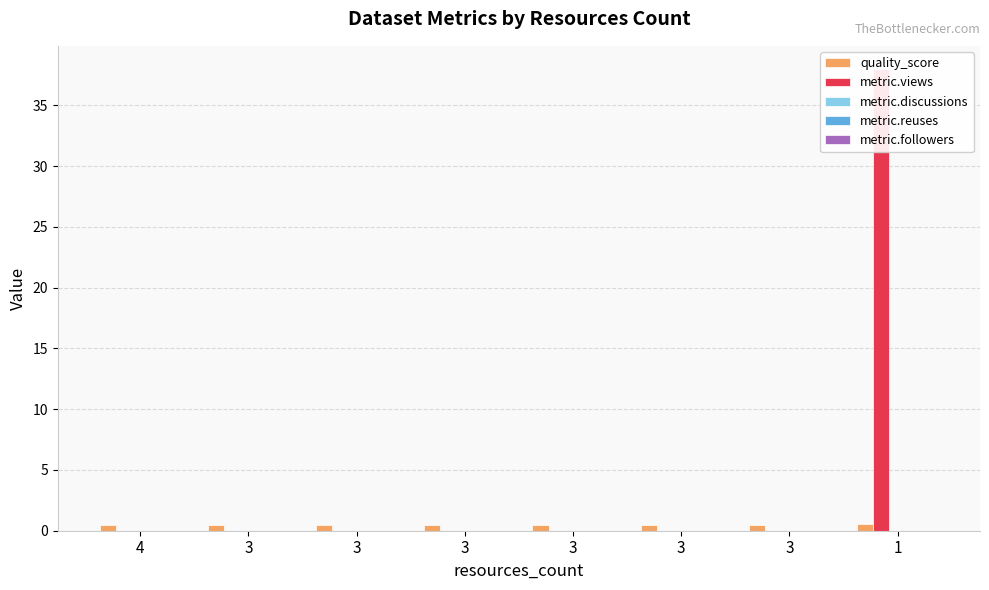

Between 3 and 3, which is larger?

3